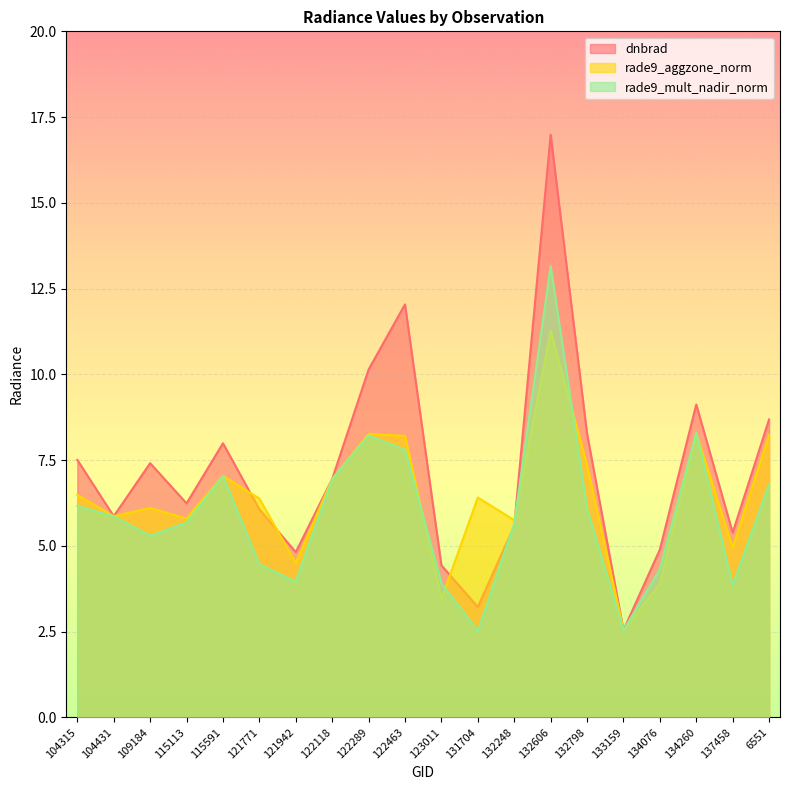

Where is rade9_aggzone_norm nearest to the value 6?

109184